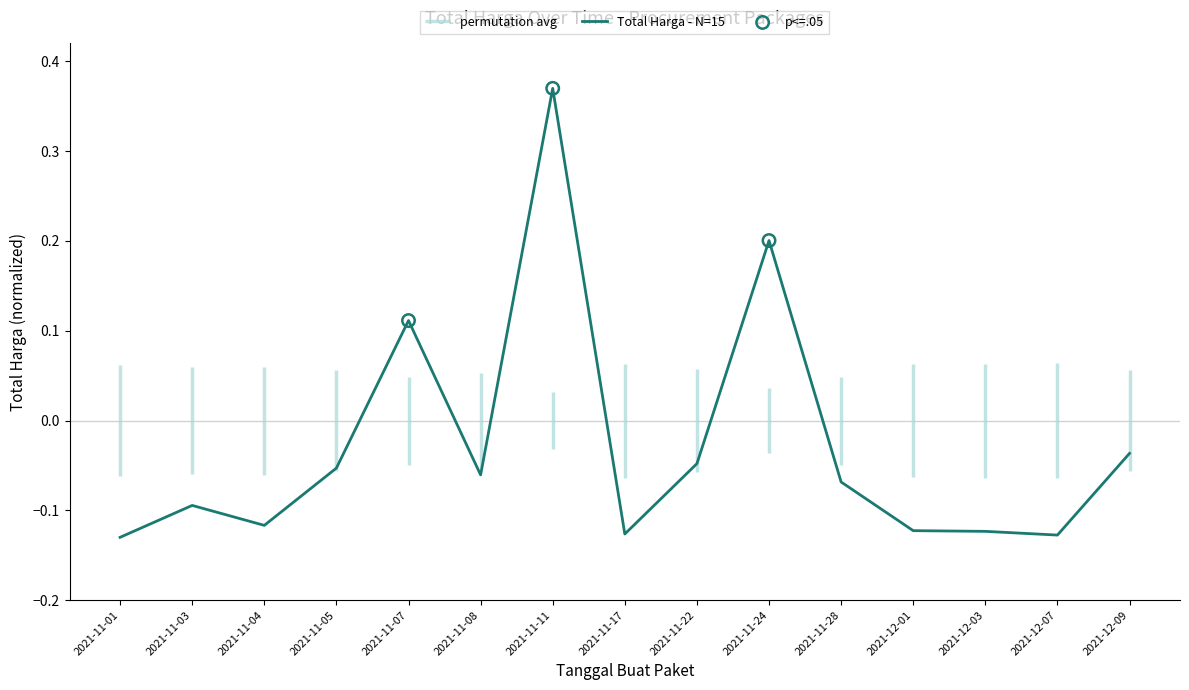

Between 2021-12-01 and 2021-11-24, which is larger?

2021-11-24